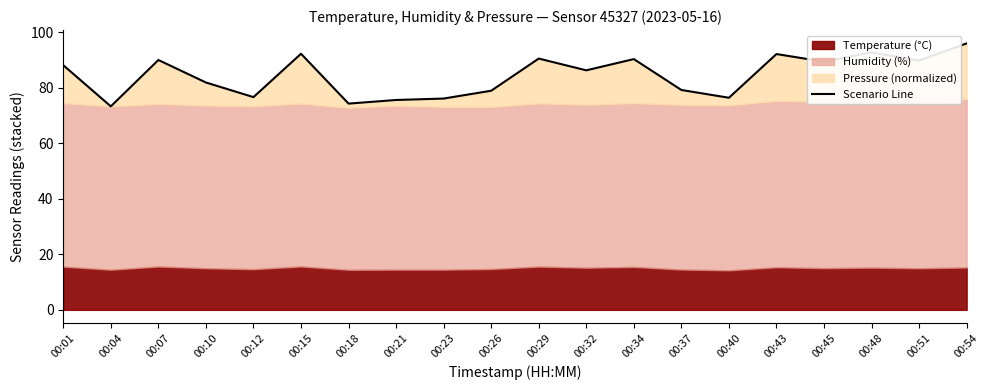

The value at 00:34 is 90.3. True or false?

True